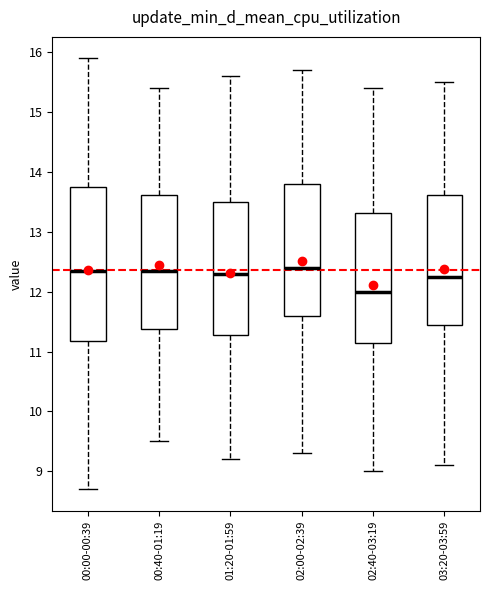

Where is the lower edge of the box for 02:00-02:39 on the y-axis? The values are not printed on the chart, so give them approximately, as read against the axis.

11.6